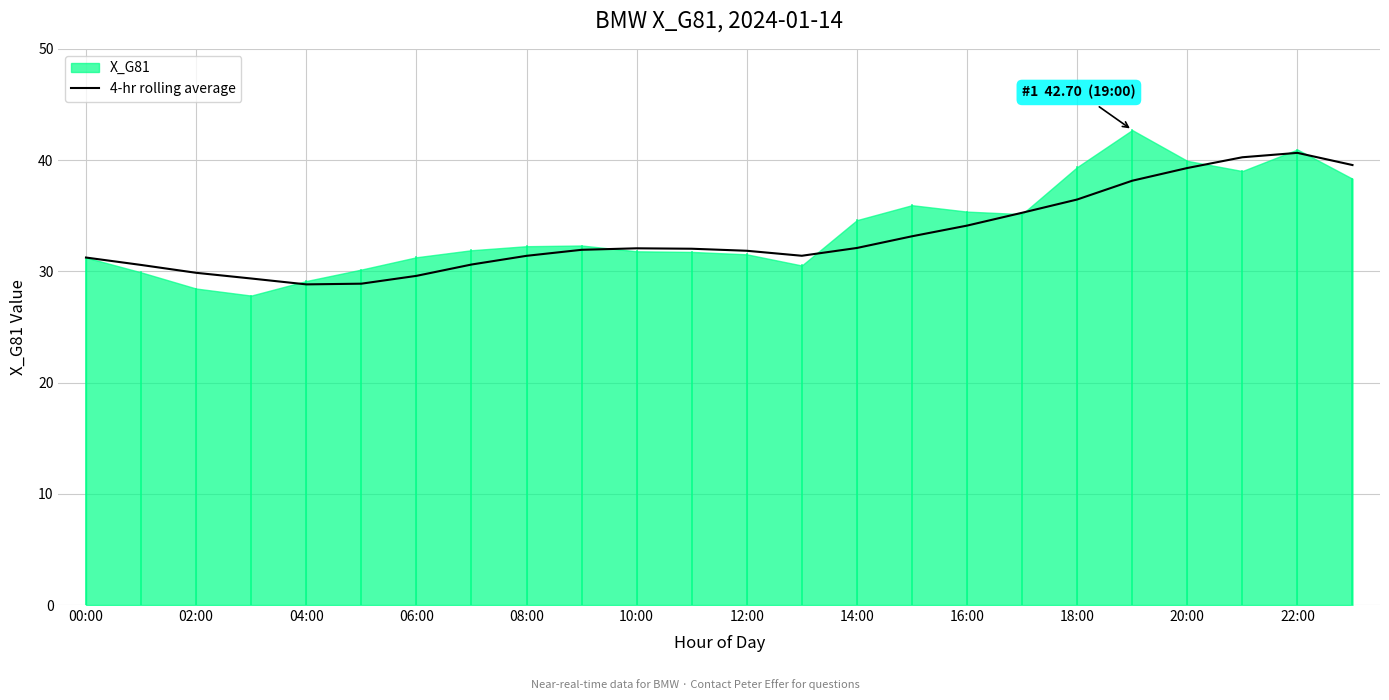

What is the smallest value displayed?

28.8